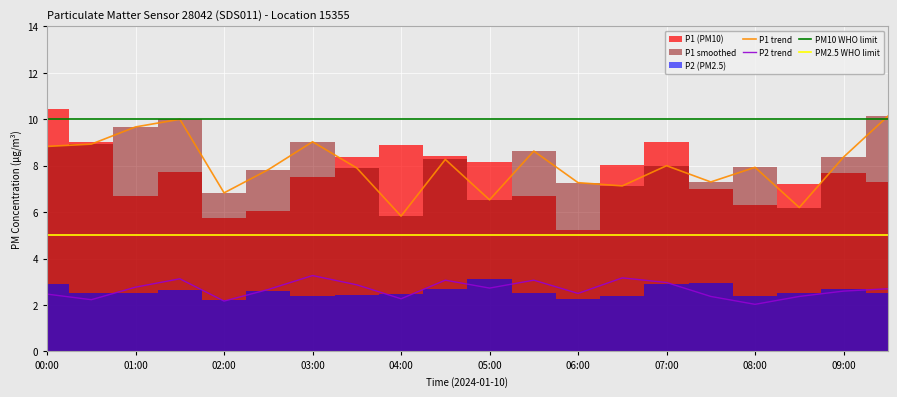

At 05:30, list the series in order from smallest to largest.

P2_avg, P1_avg